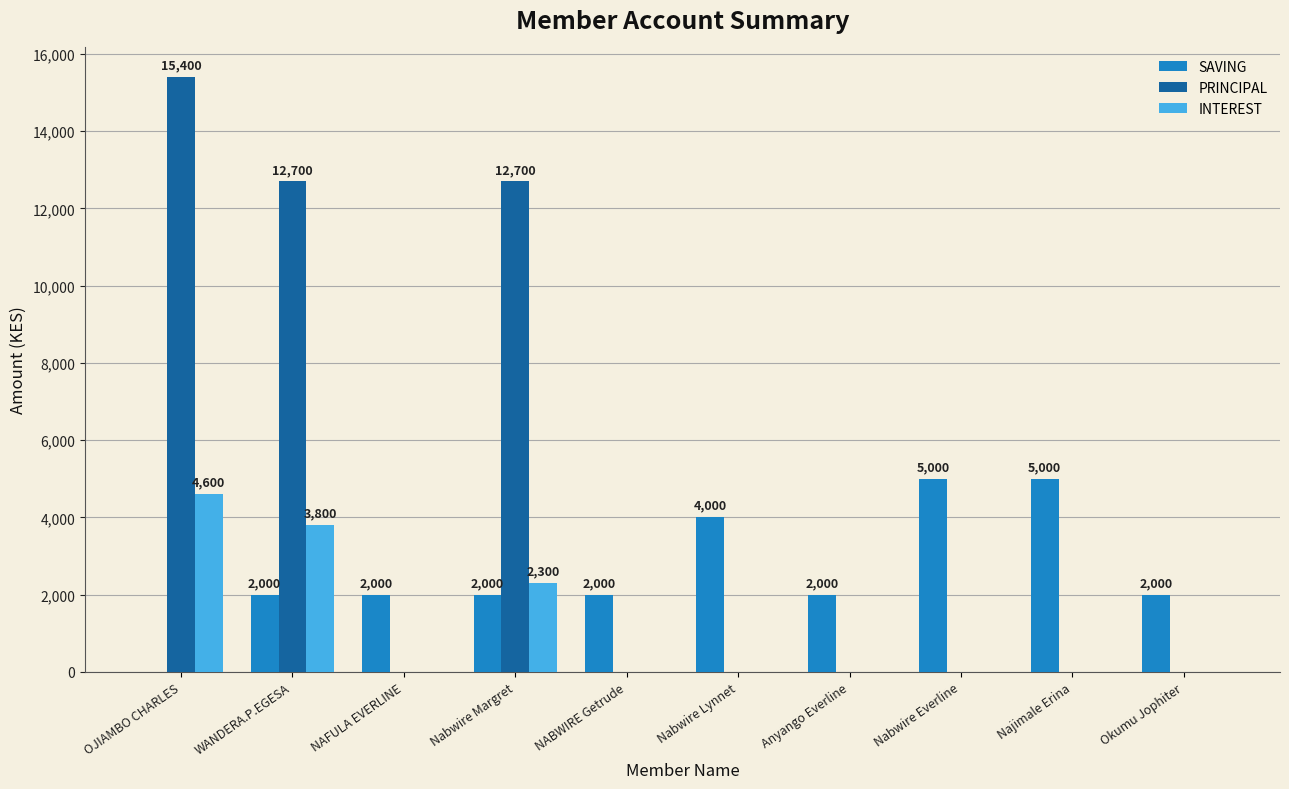

How many PRINCIPAL values are between 0 and 12700?

9